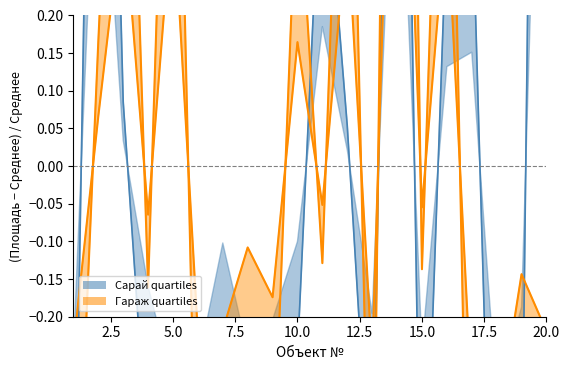

In Сарай, how many points are higher than both neighbors (excluding endpoints)?

5